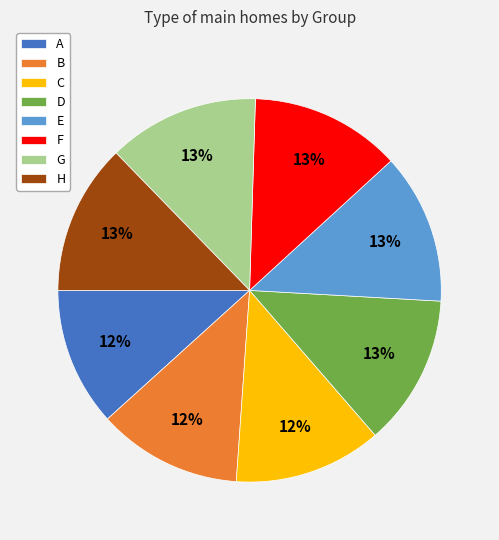

What percentage is the G slice, to the nearest percent?

13%